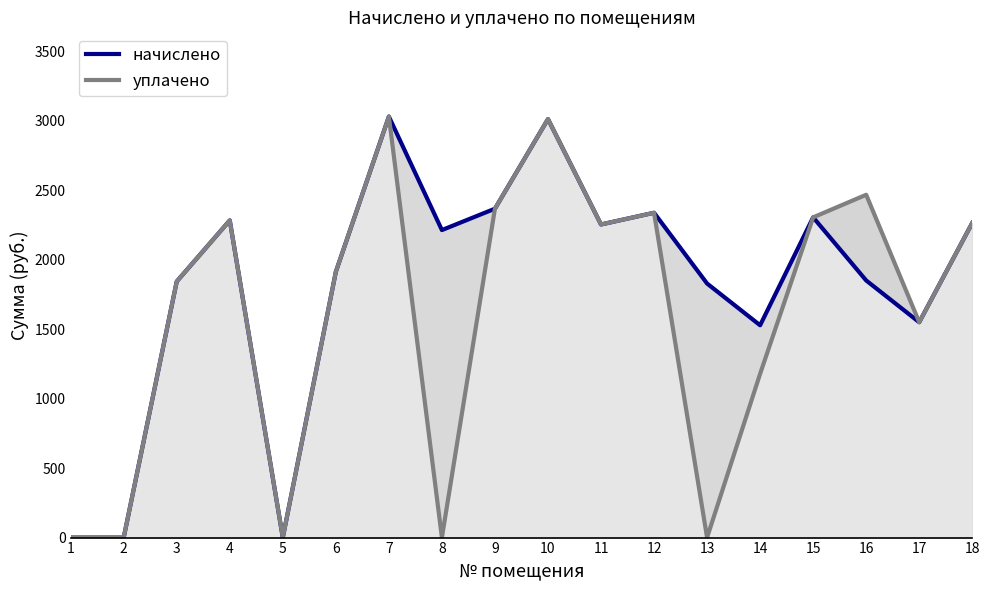

What is the sum of all уплачено values?

28818.4